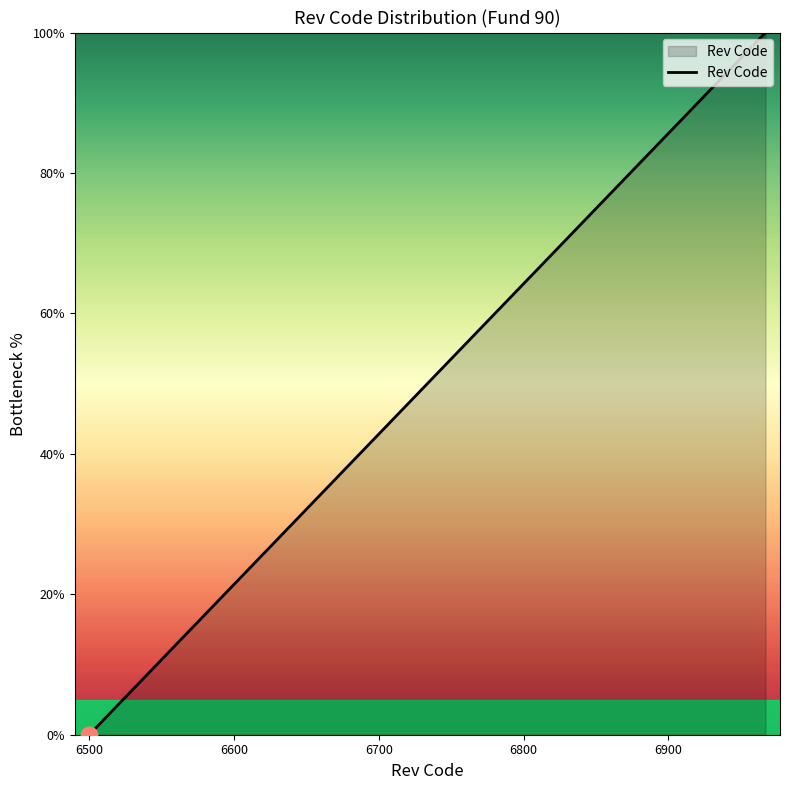

What is the difference between the maximum and minimum values?

100.0